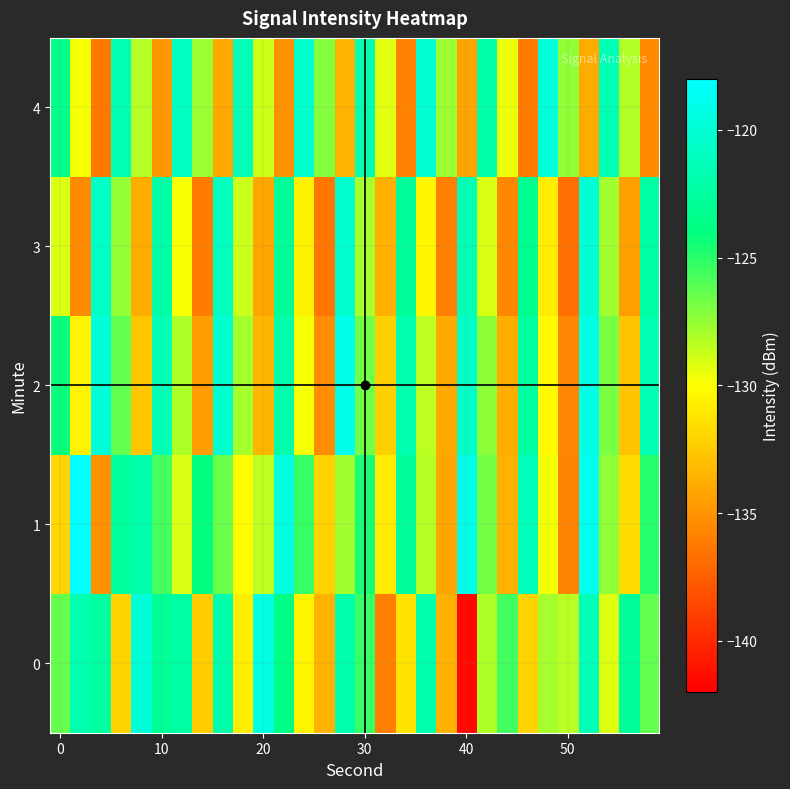

What is the minimum value shown in the chart?

-141.6